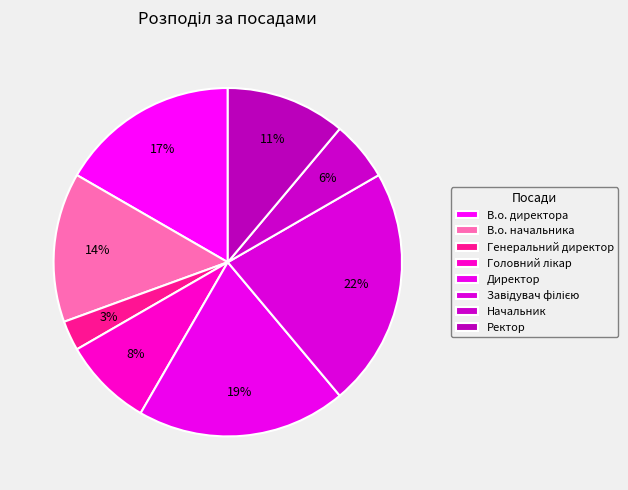

Which slice is the largest?

Завідувач філією